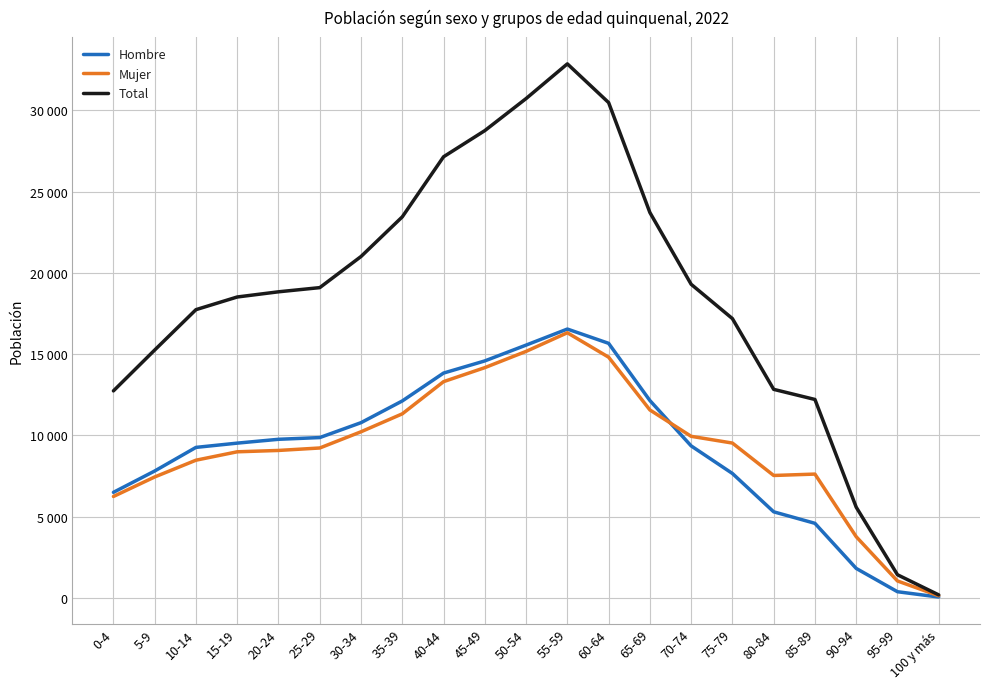

What is the maximum value for Total?

32854